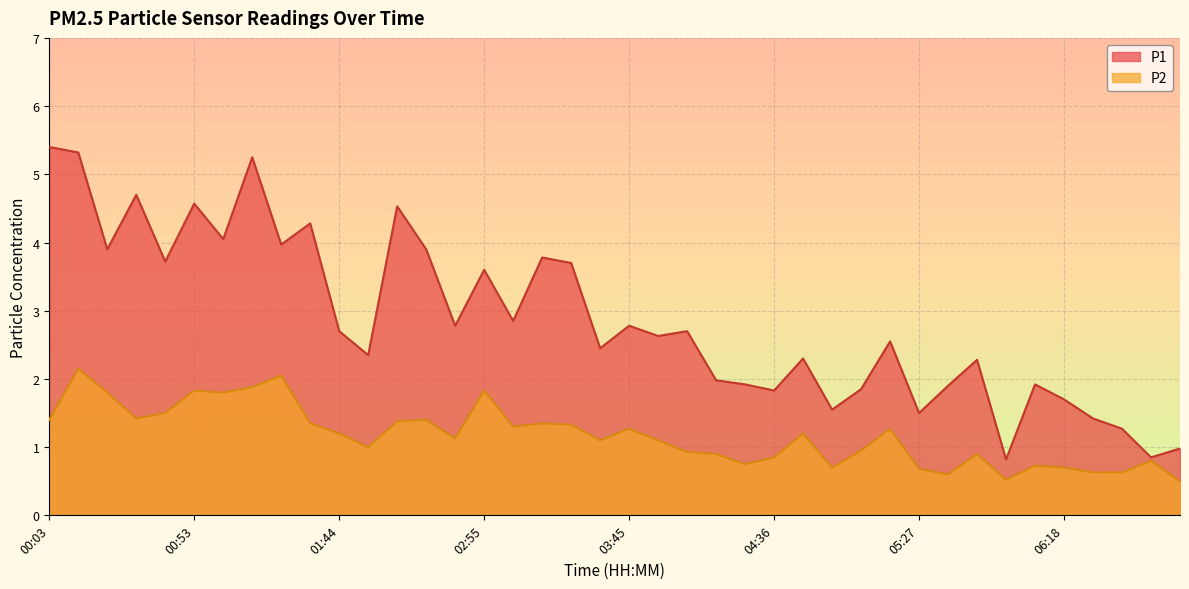

True or false: P1 has a value of 4.3 at 01:34.

True